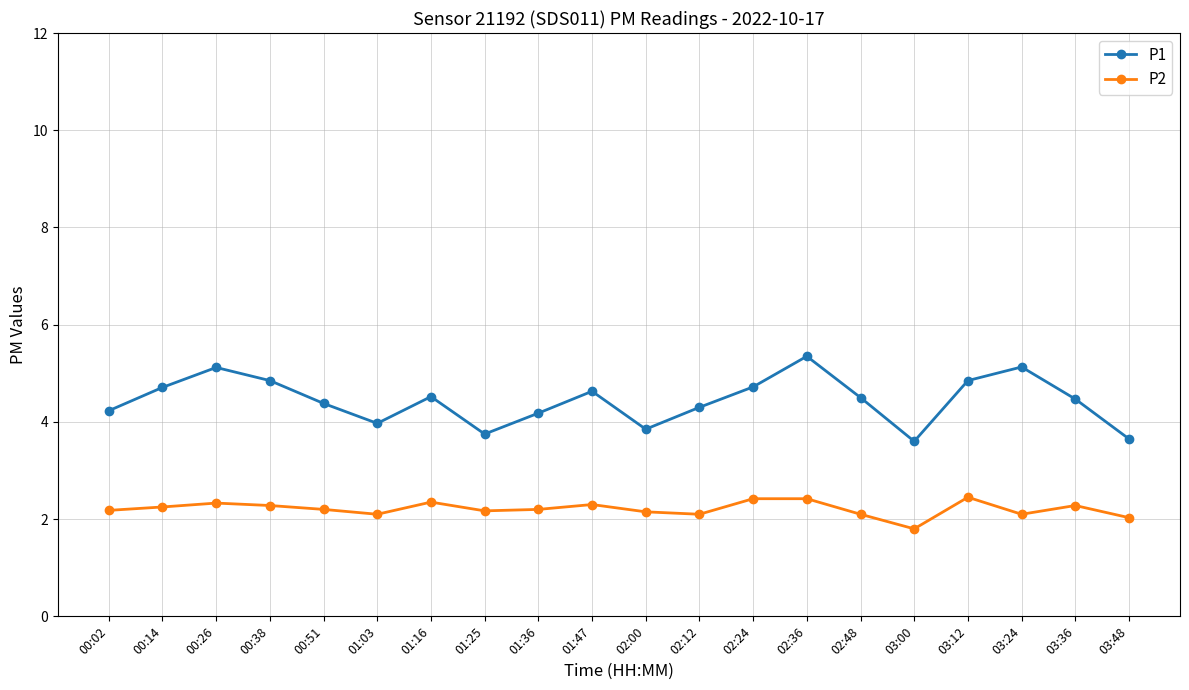

True or false: P2 has more than 1 interior local peaks.

True